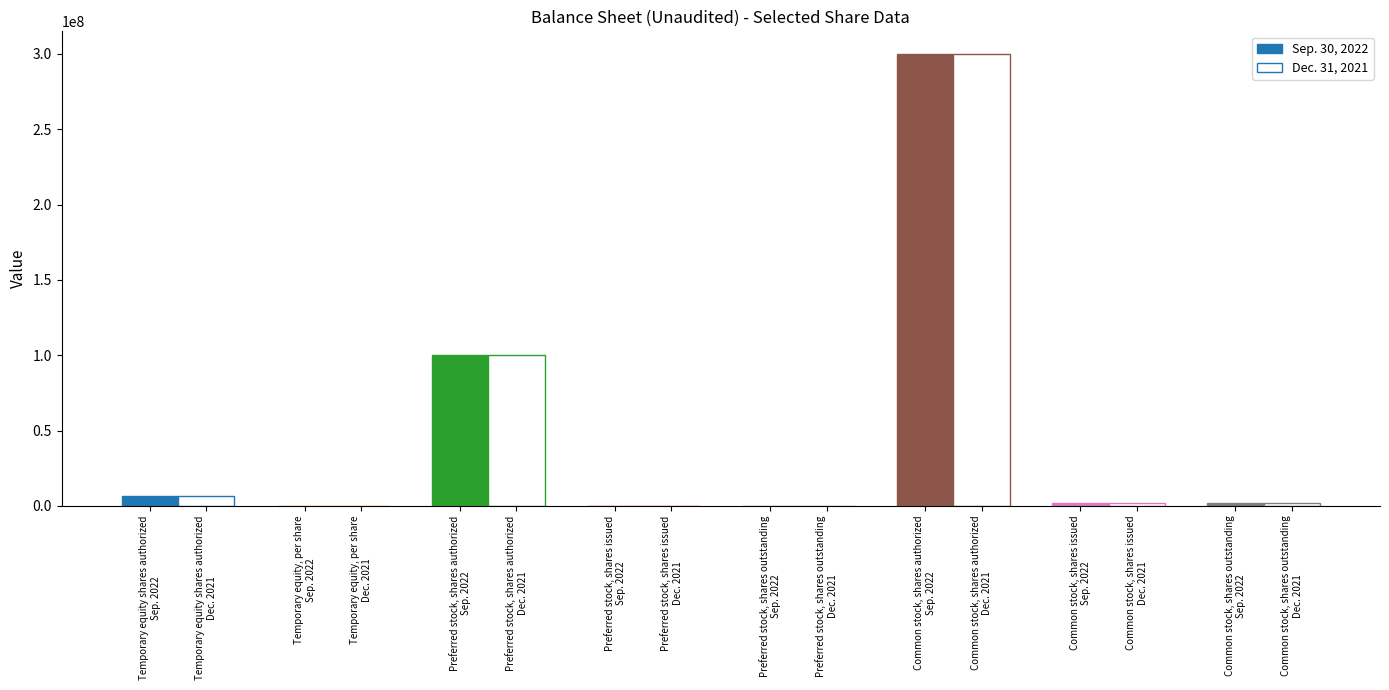

What are all the series names shown in the legend?

Sep. 30, 2022, Dec. 31, 2021